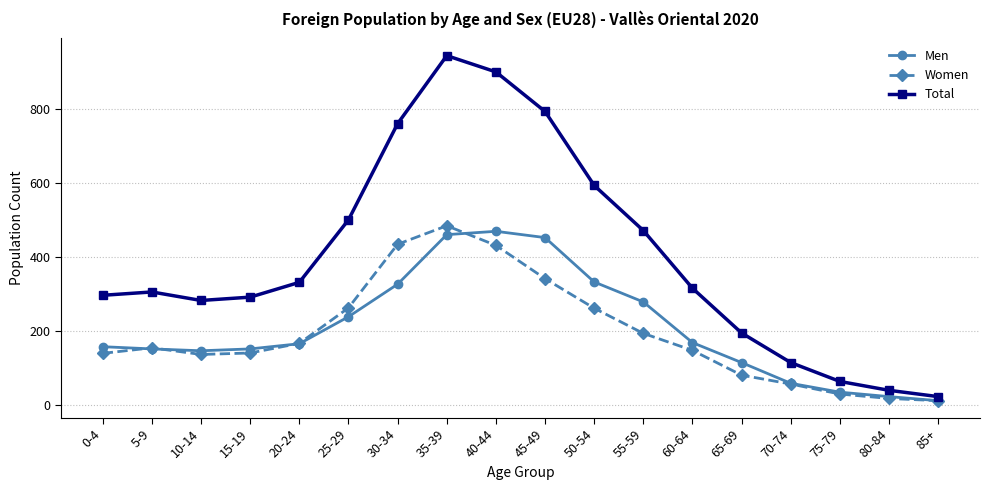

What is the sum of all Men values?

3732